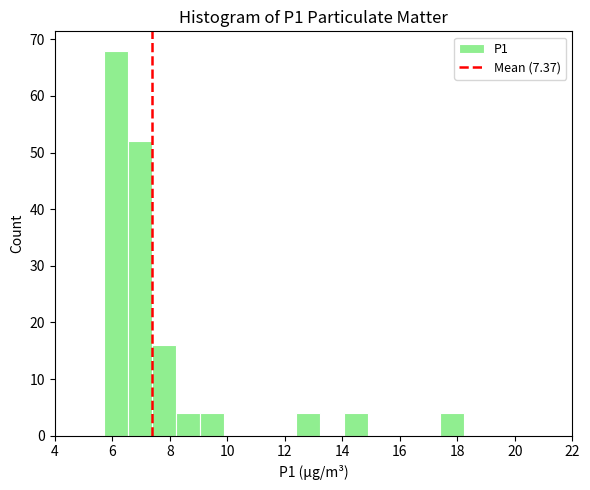

Reading left to right, list every bar in this chart as the range it spans on the x-axis followed by its height. Neither the bar edges nor the heights are printed on the chart, so give them approximately, as read against the axes.

5.8 to 6.6: 68
6.6 to 7.4: 52
7.4 to 8.2: 16
8.2 to 9.0: 4
9.0 to 9.8: 4
9.8 to 10.8: 0
10.8 to 11.6: 0
11.6 to 12.4: 0
12.4 to 13.2: 4
13.2 to 14.0: 0
14.0 to 14.8: 4
14.8 to 15.8: 0
15.8 to 16.6: 0
16.6 to 17.4: 0
17.4 to 18.2: 4